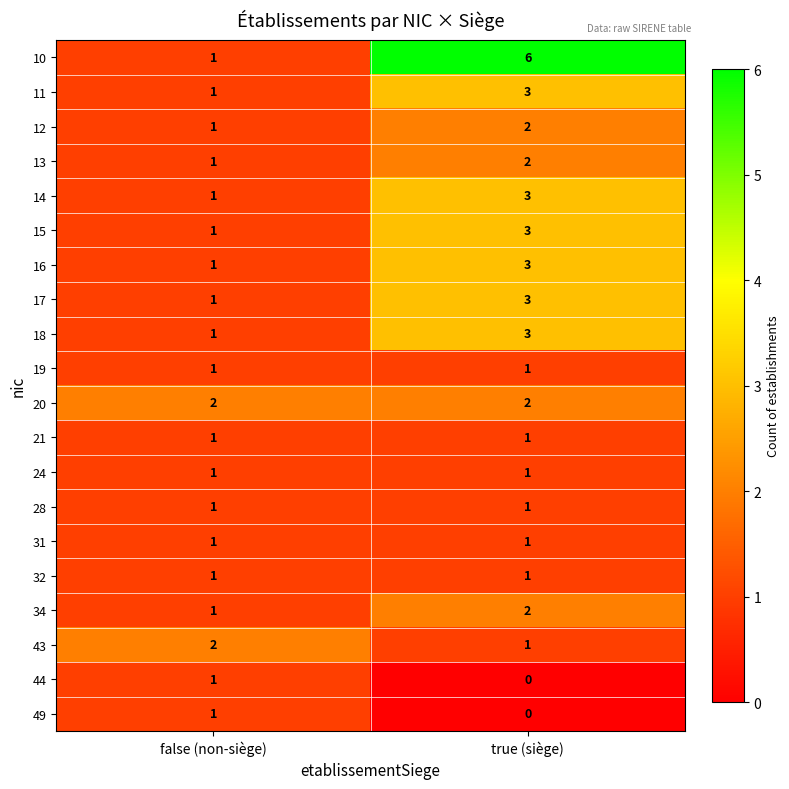

How many data points in 14 are less than 3?

1